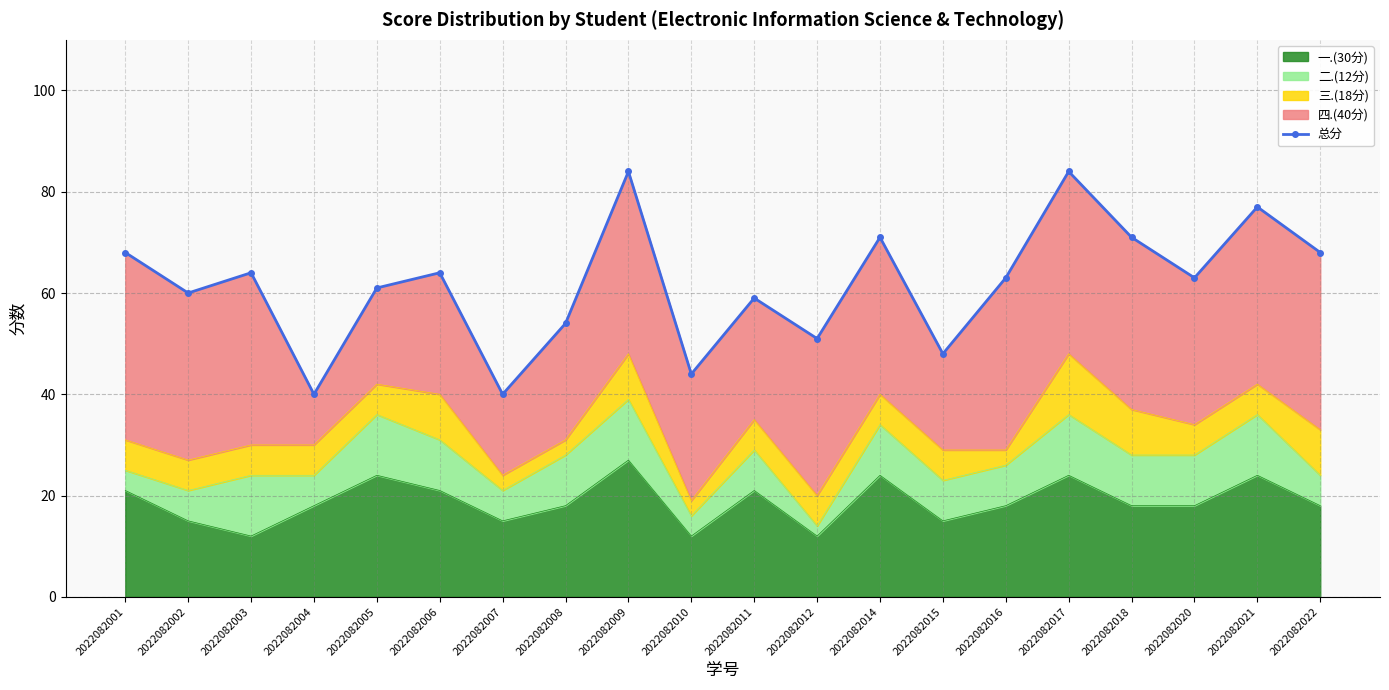

The chart shows a value of 68 at 2022082001. True or false?

True